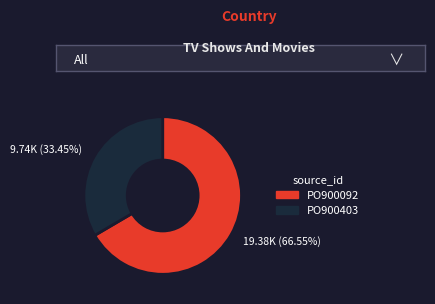

What percentage is the PO900403 slice, to the nearest percent?

33%